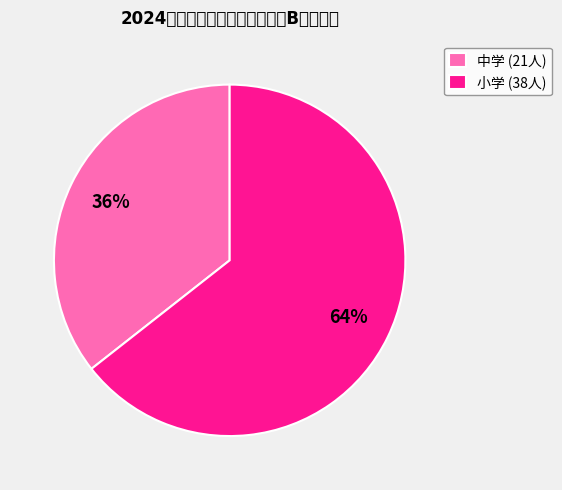

What percentage is the 小学 (38人) slice, to the nearest percent?

64%